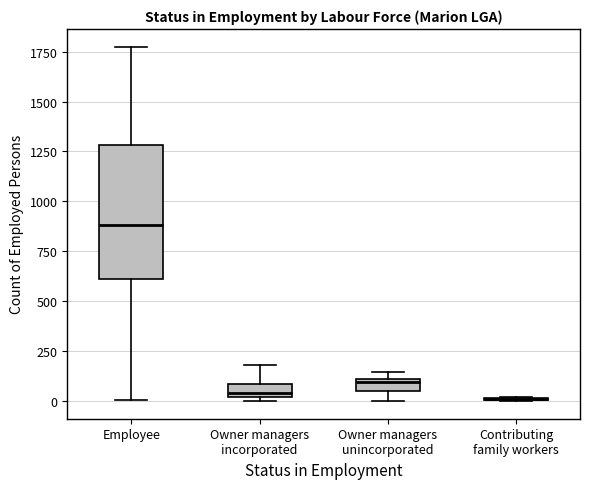

Where does the median line of the box for Owner managers incorporated sit on the y-axis? The values are not printed on the chart, so give them approximately, as read against the axis.

50